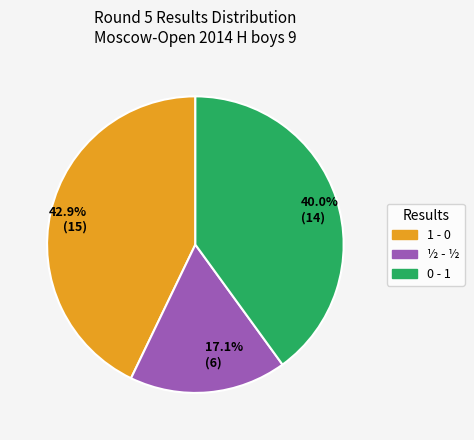

What is the ratio of the value at ½ - ½ to the value at 1 - 0?

0.4